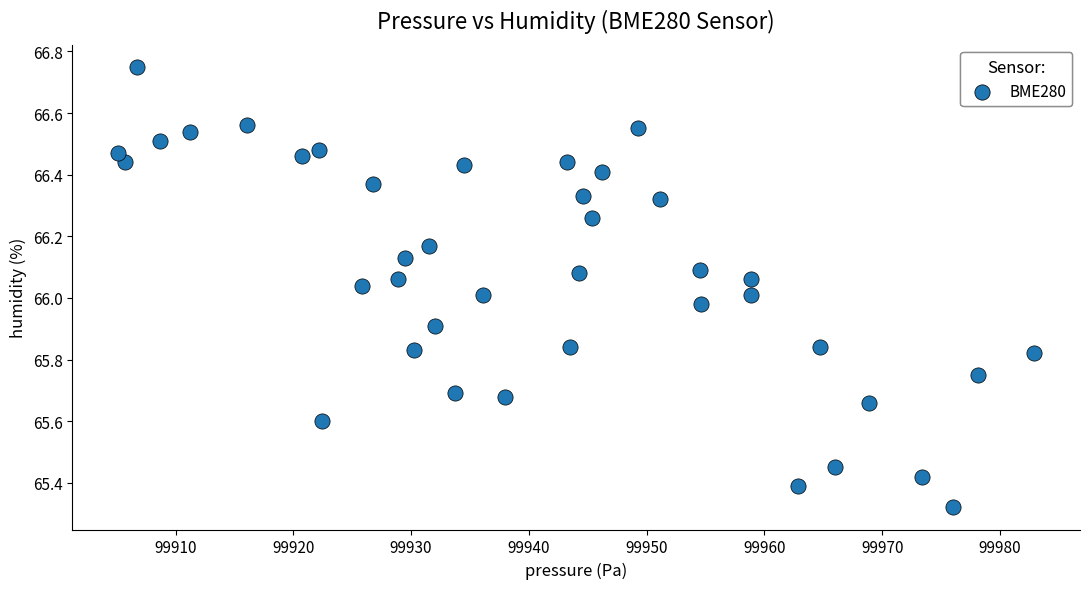

What is the range of Y values (max minus min)?

1.4